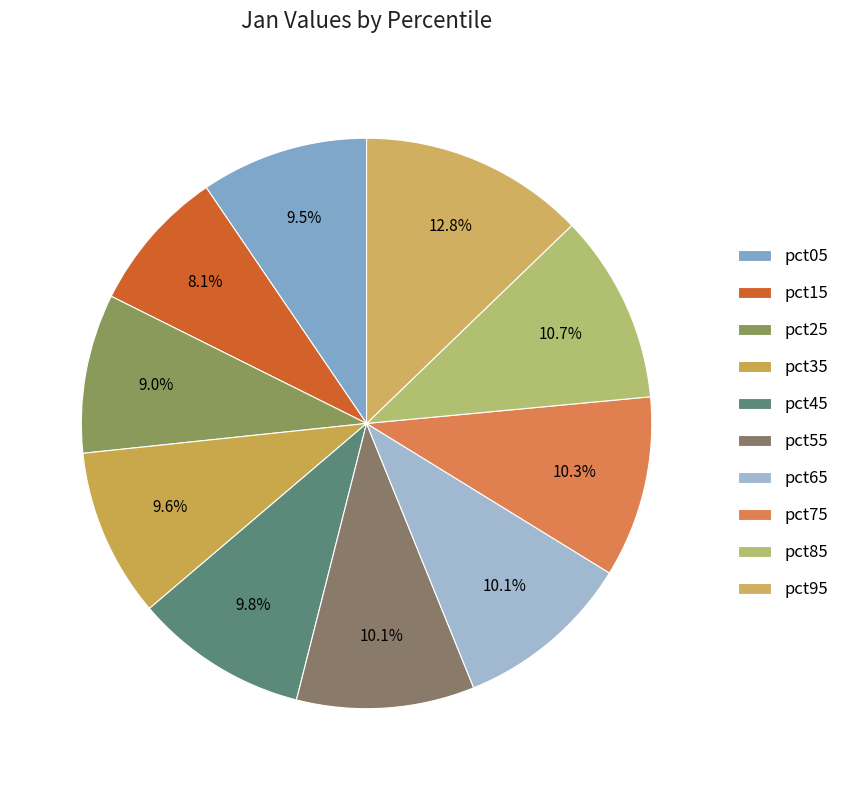

What is the change in value from pct85 to pct95?

+0.2